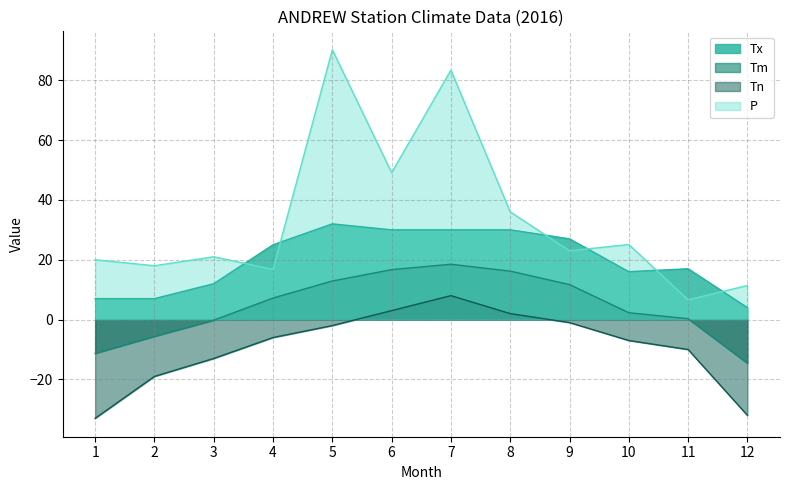

True or false: P has a value of 12.6 at 3.

False